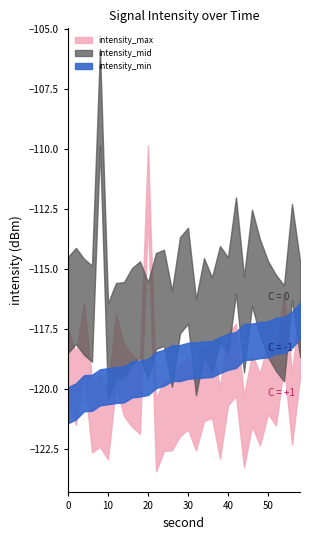

Does the chart have visible grid lines?

No